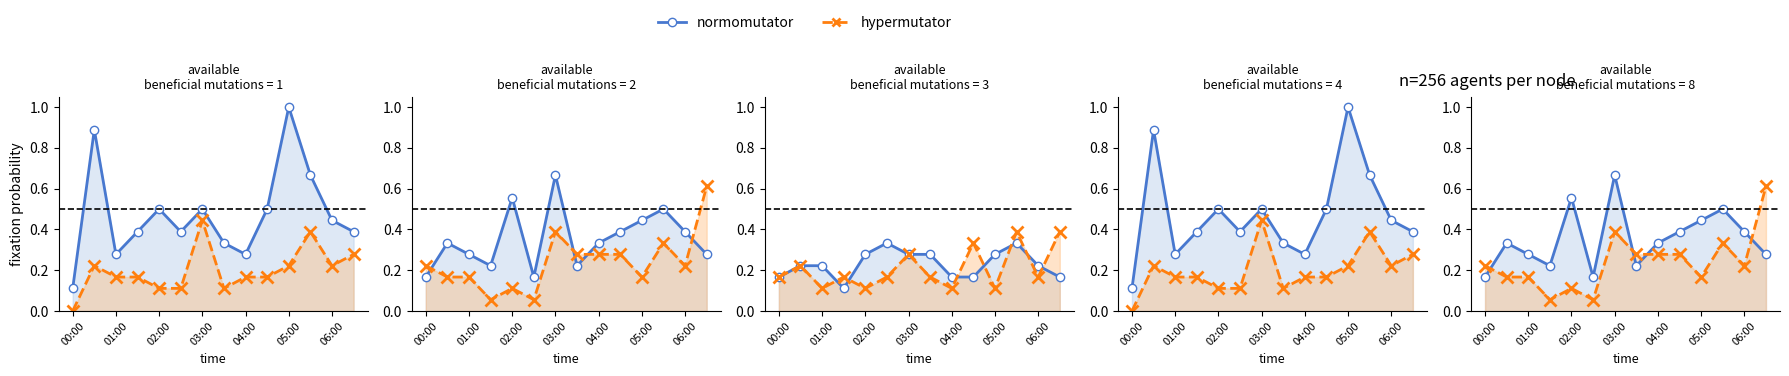

Which has a higher value, 03:00 or 05:00?

05:00